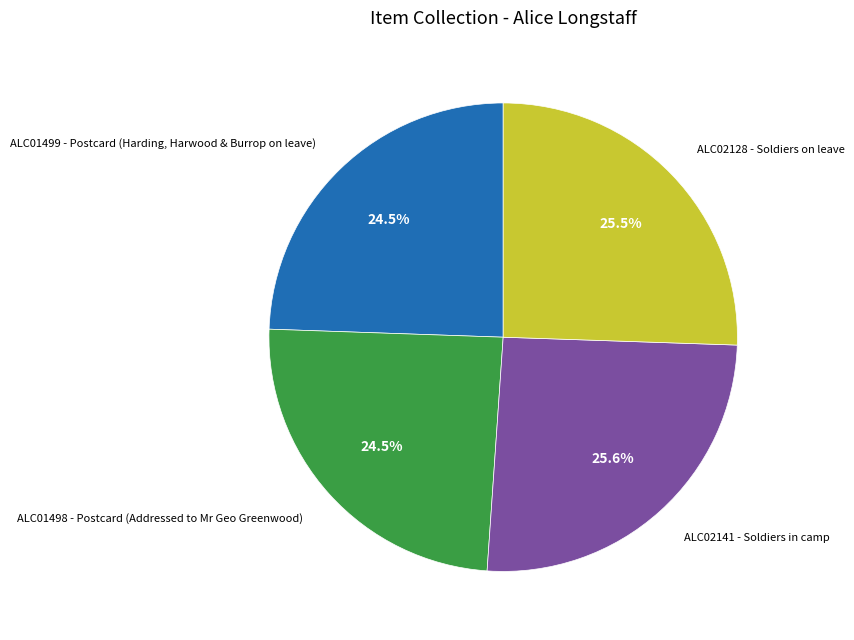

How many slices are in this pie chart?

4